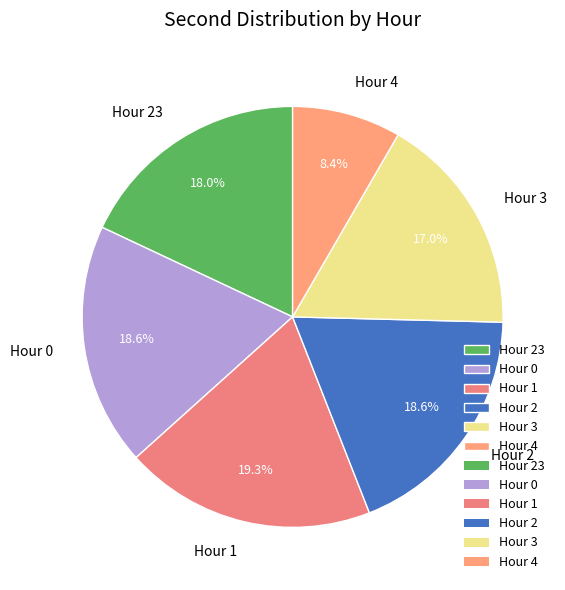

Approximately how many times larger is the value at Hour 2 compared to Hour 1?

1.0